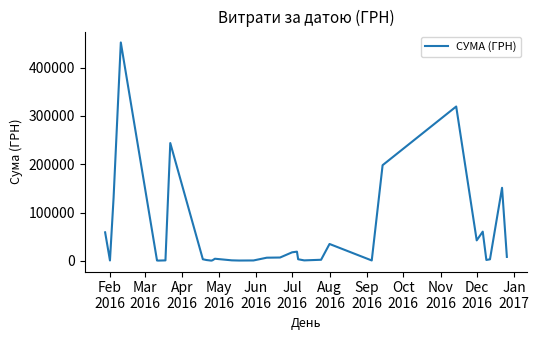

What is the maximum value shown in the chart?

452100.0